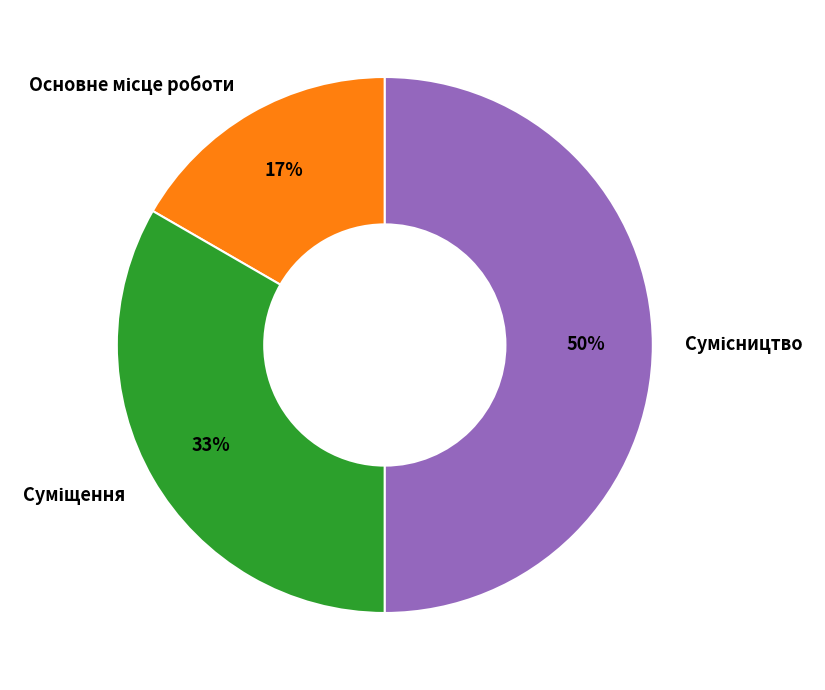

To the nearest percent, what is the difference between the largest and smallest slice percentages?

33%